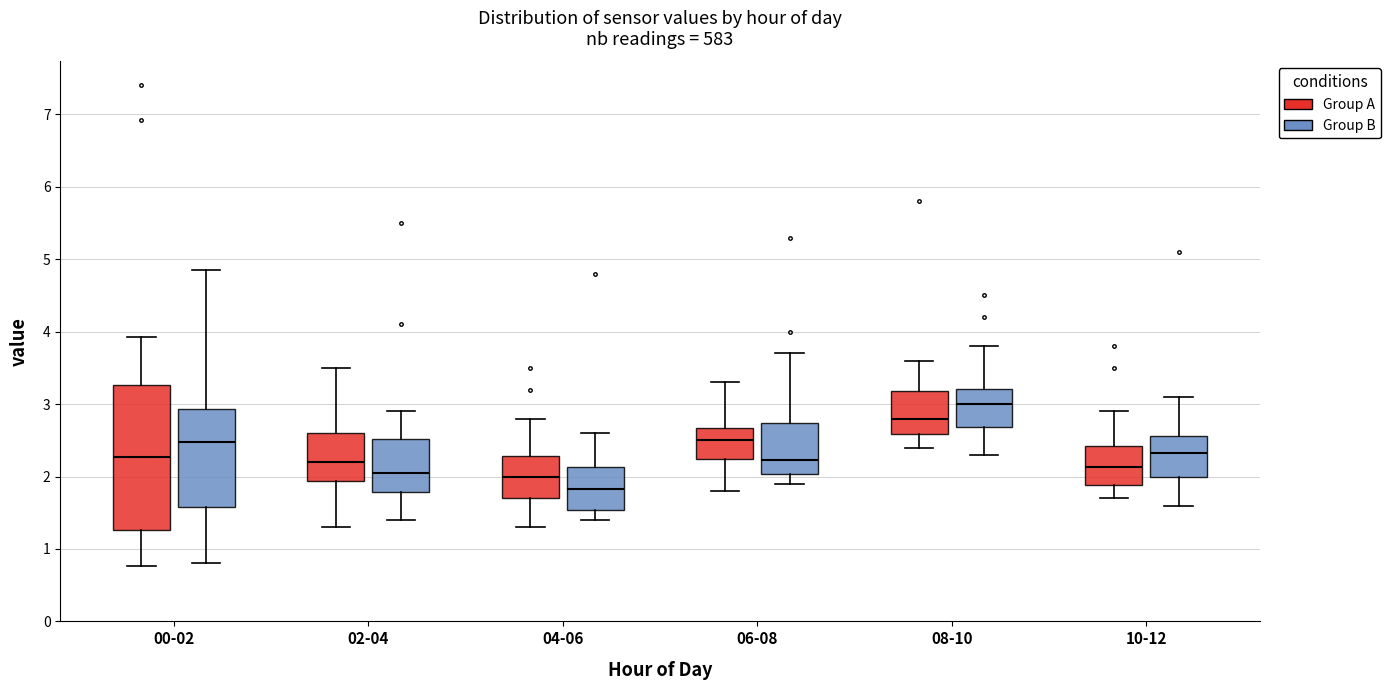

Where does the lower whisker of the box for 08-10 (Group A) end on the y-axis? The values are not printed on the chart, so give them approximately, as read against the axis.

2.4